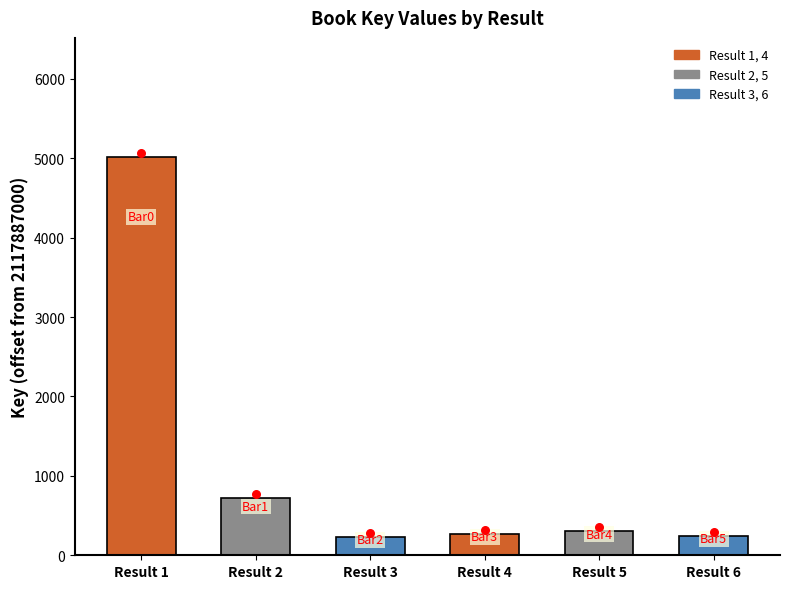

Approximately how many times larger is the value at Result 6 compared to Result 5?

0.8